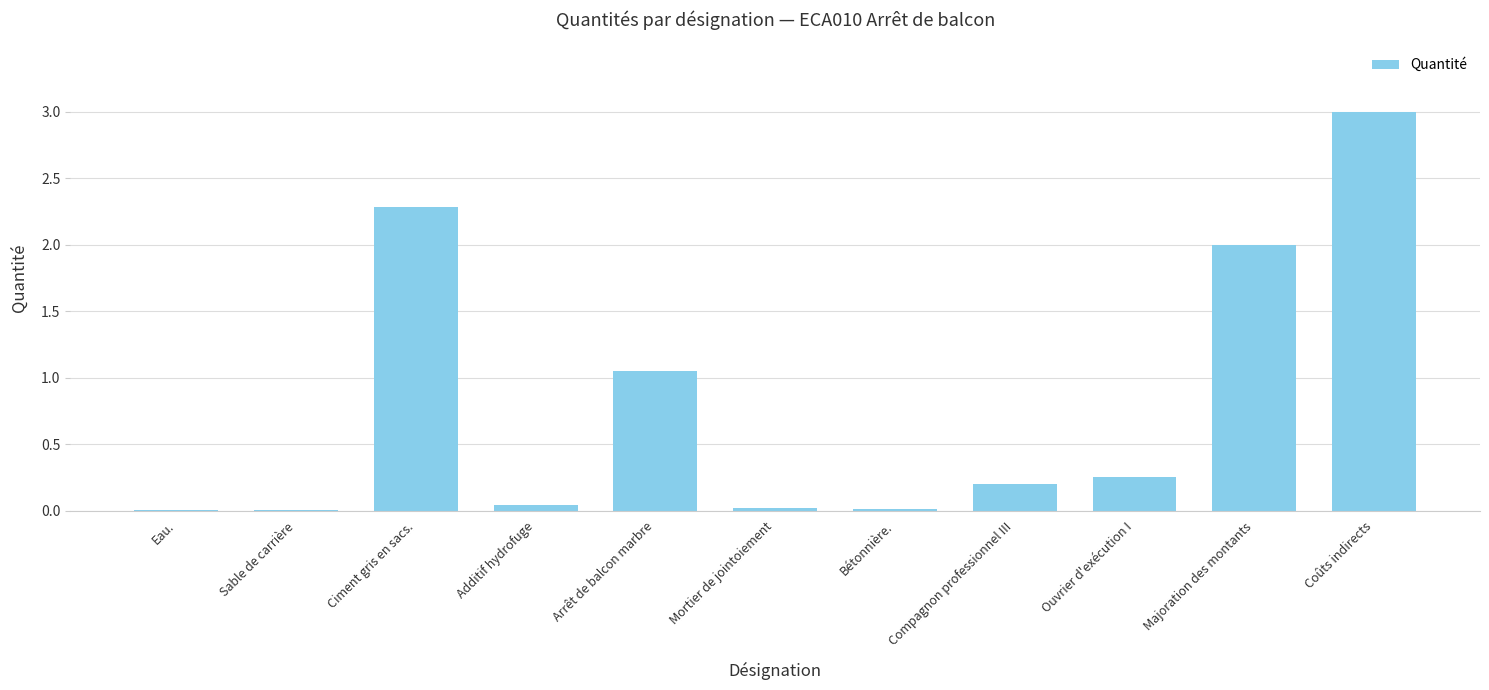

Which has a higher value, Mortier de jointoiement or Ciment gris en sacs.?

Ciment gris en sacs.